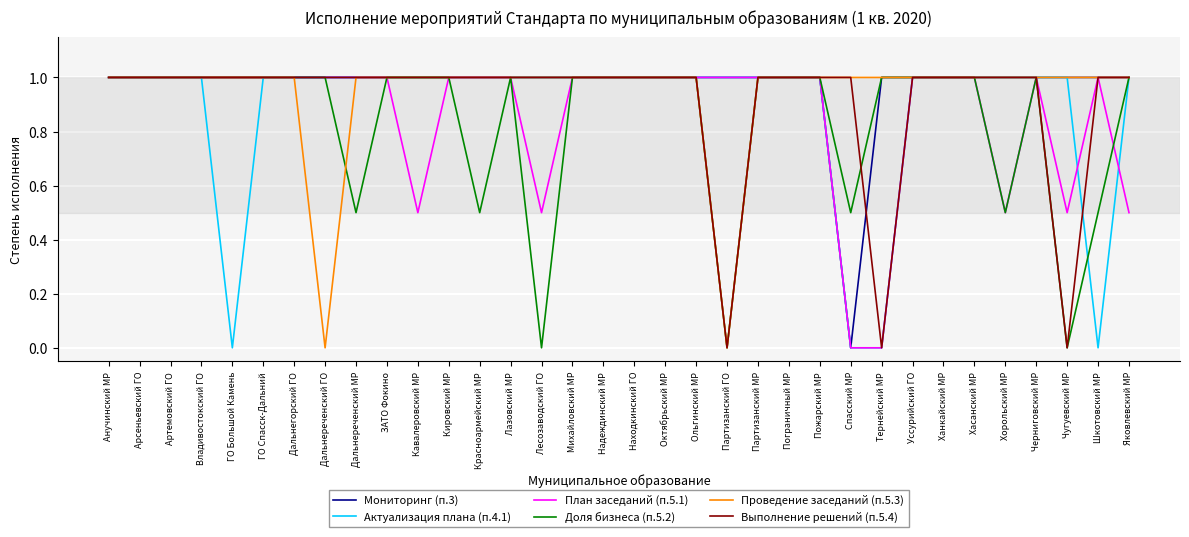

In Проведение заседаний (п.5.3), how many points are lower than both neighbors (excluding endpoints)?

2